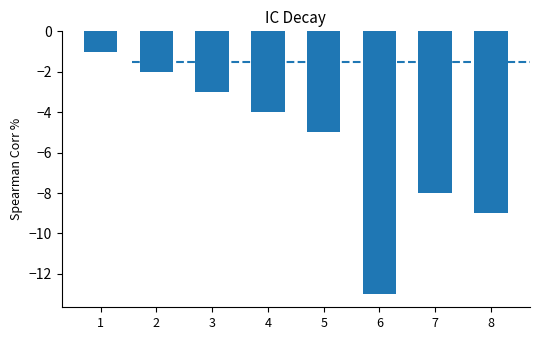

Reading right to left, list all the values displayed in this chart.

8=-9	7=-8	6=-13	5=-5	4=-4	3=-3	2=-2	1=-1